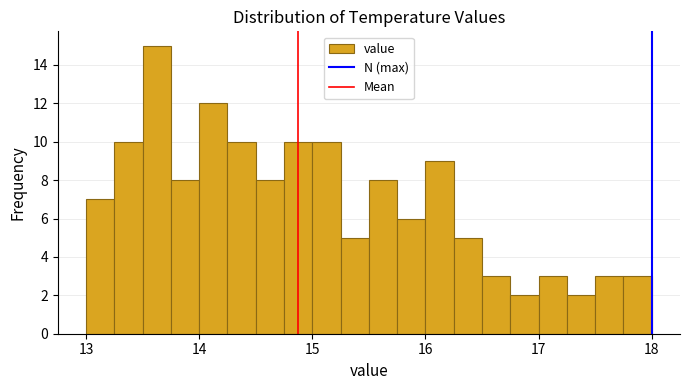

Read against the x-axis, roughly where is the centre of the tallest bar?

13.6